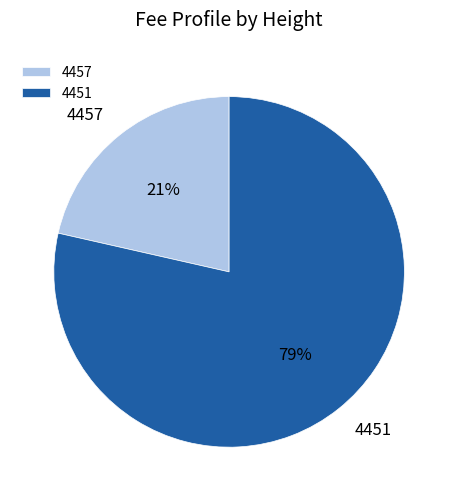

Count the number of slices in the pie.

2